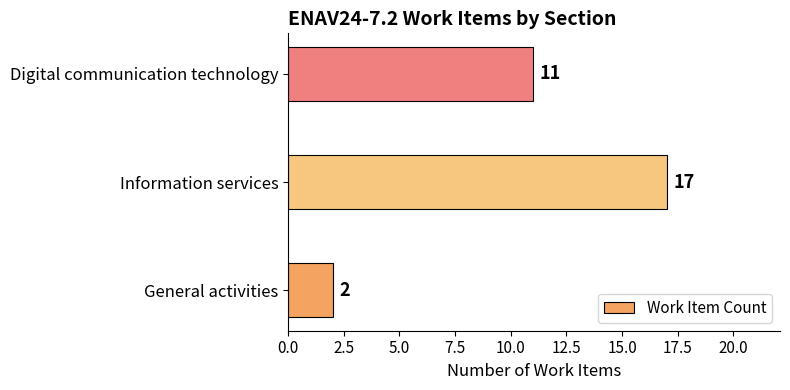

Reading bottom to top, transcribe all the data shown in this chart.

2	17	11